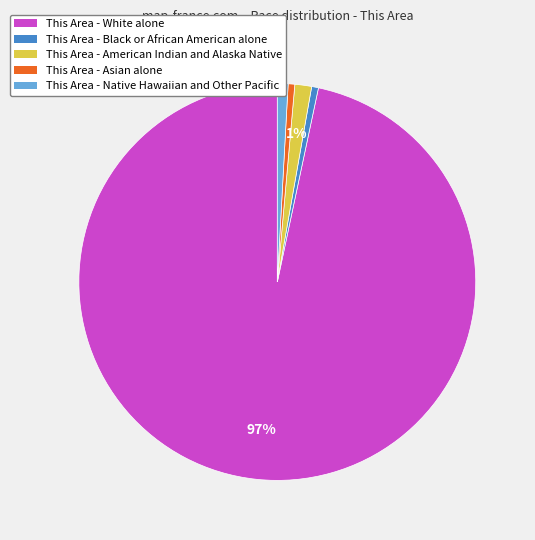

Is there any slice that represents more than half of the pie?

Yes